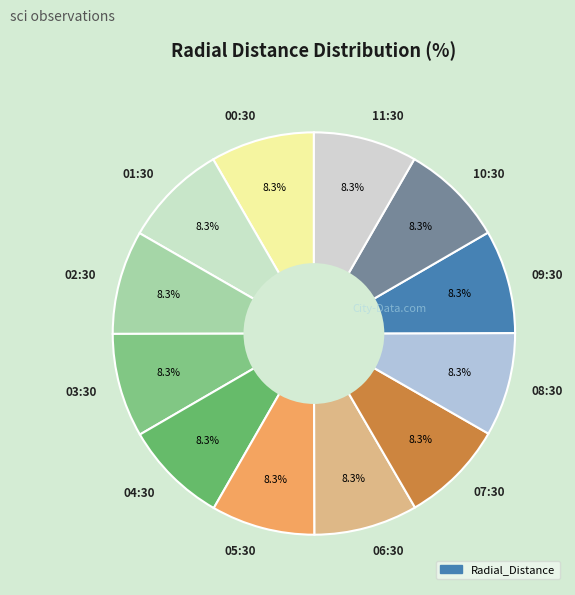

How many slices are in this pie chart?

12